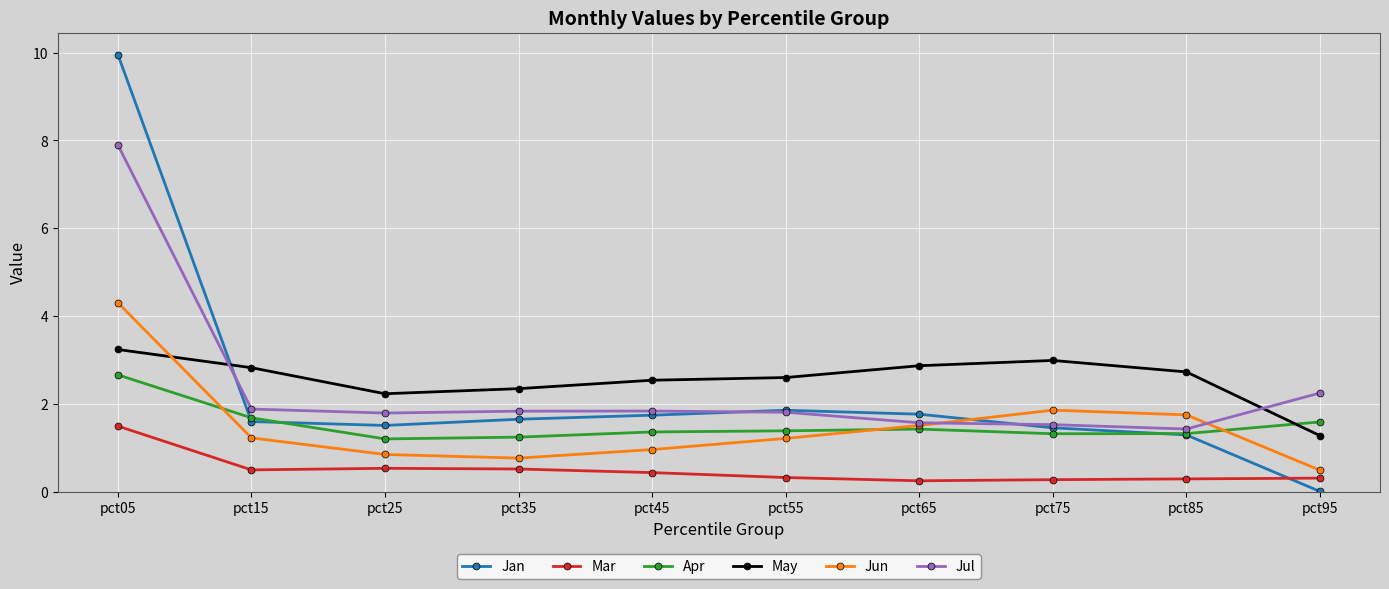

How many categories are shown in the chart?

10